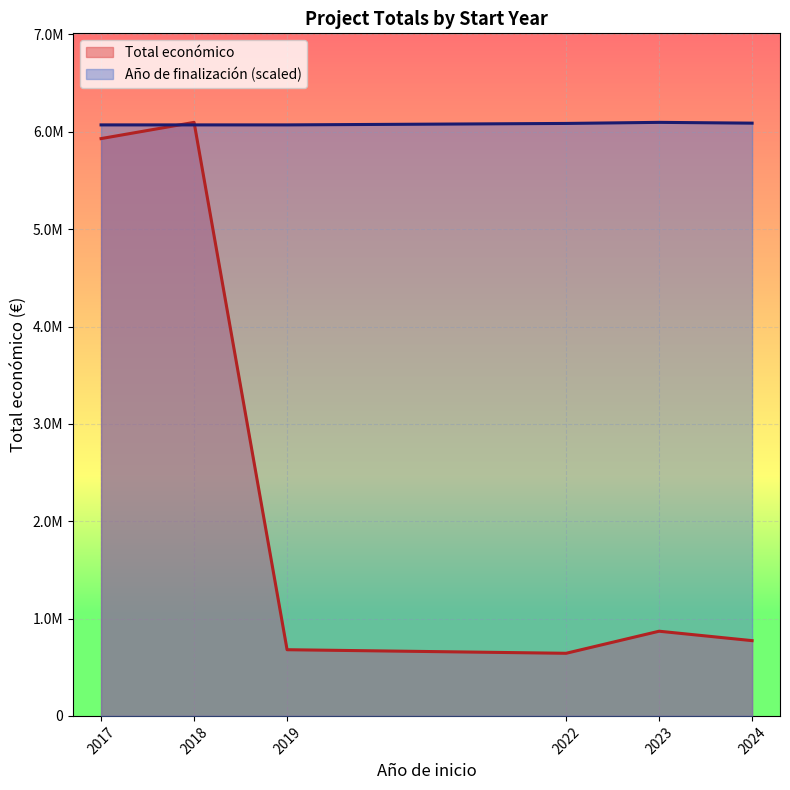

What is the sum of all Total económico values?

14993939